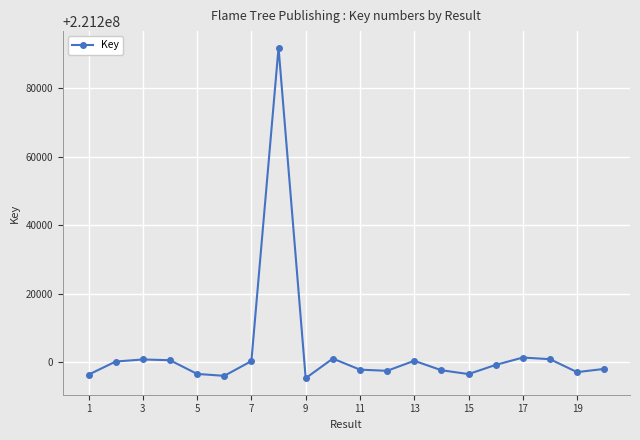

What is the difference between the maximum and minimum values?

96532